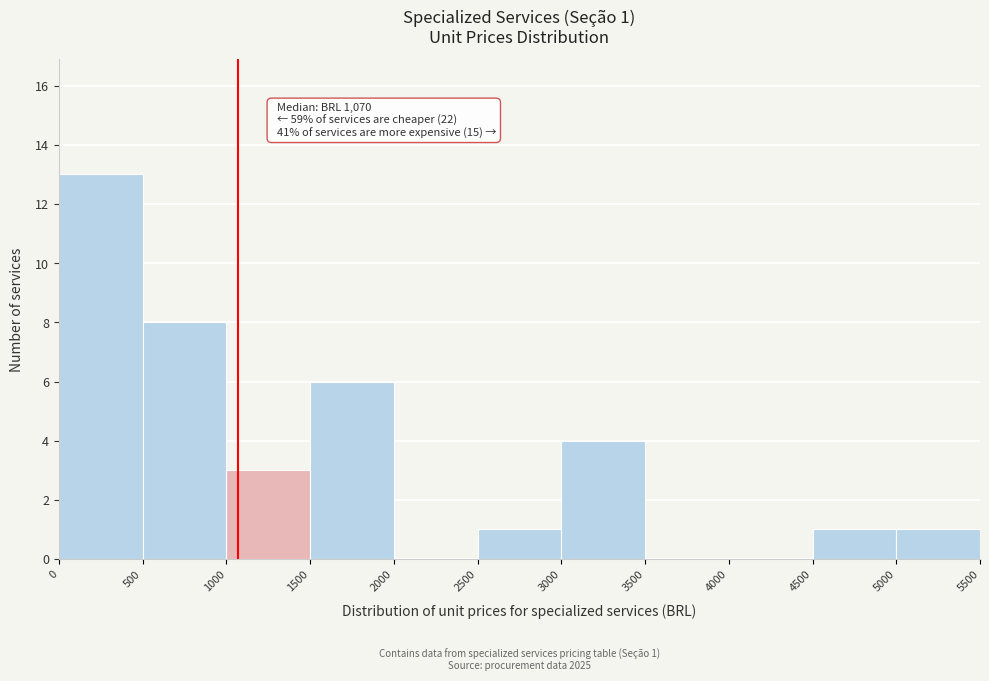

Over which range of the x-axis is the bar tallest?

0 to 500